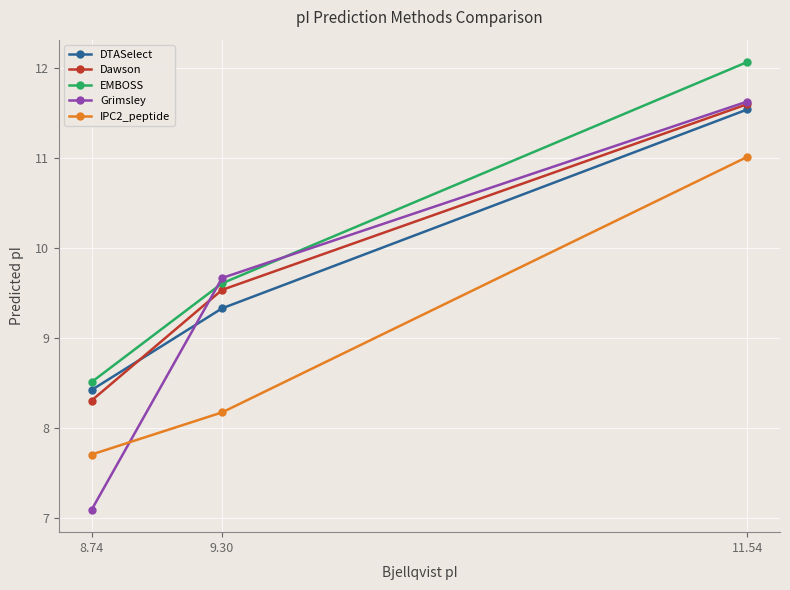

Is the value of Dawson at 8.74 greater than the value of EMBOSS at 11.54?

No